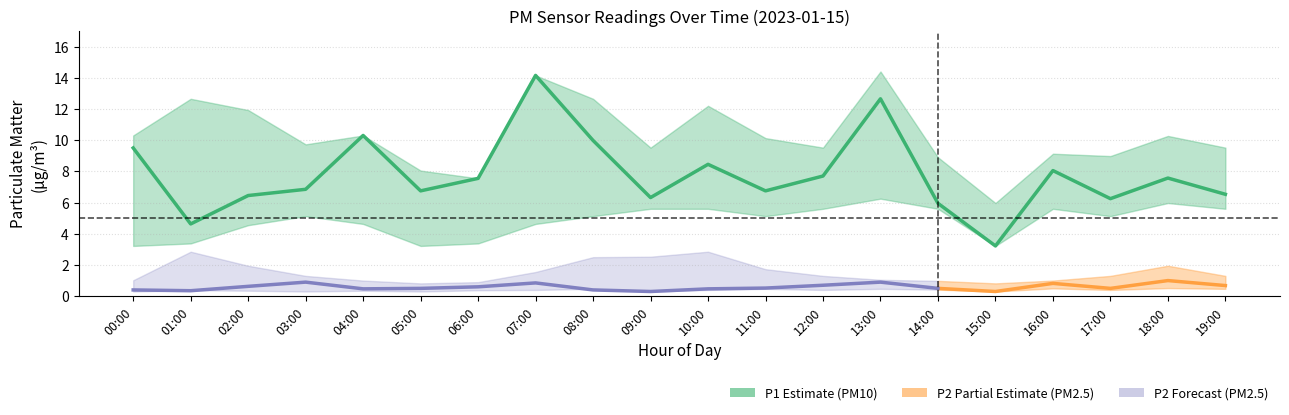

Which series has the widest spread of values?

P1_upper